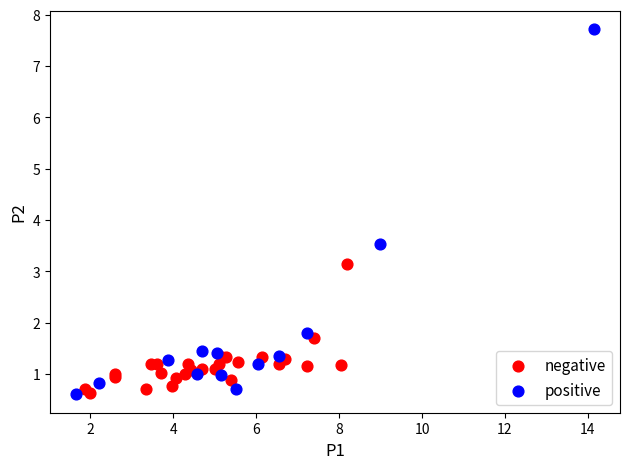

Which series reaches the maximum Y coordinate?

positive